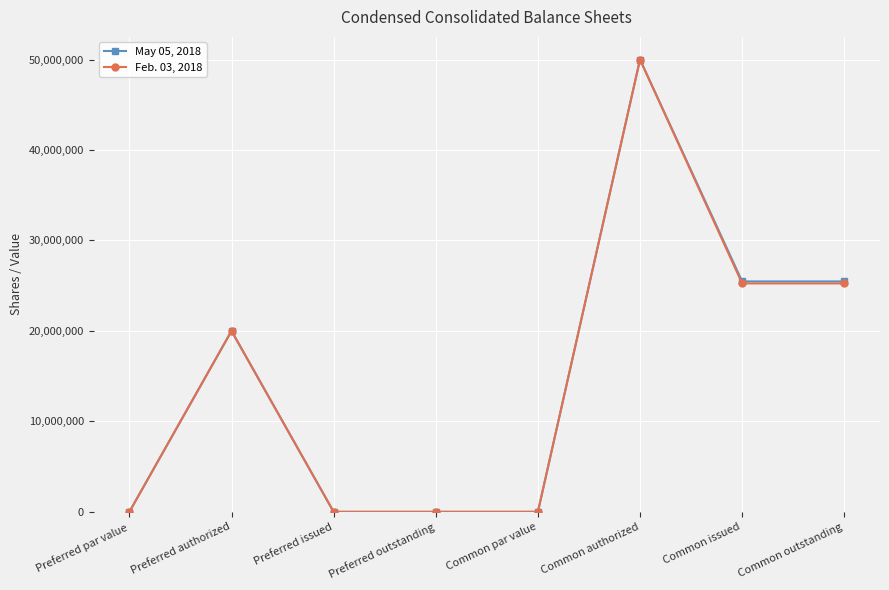

What is the spread (max minus min) of values at Common issued?

221000